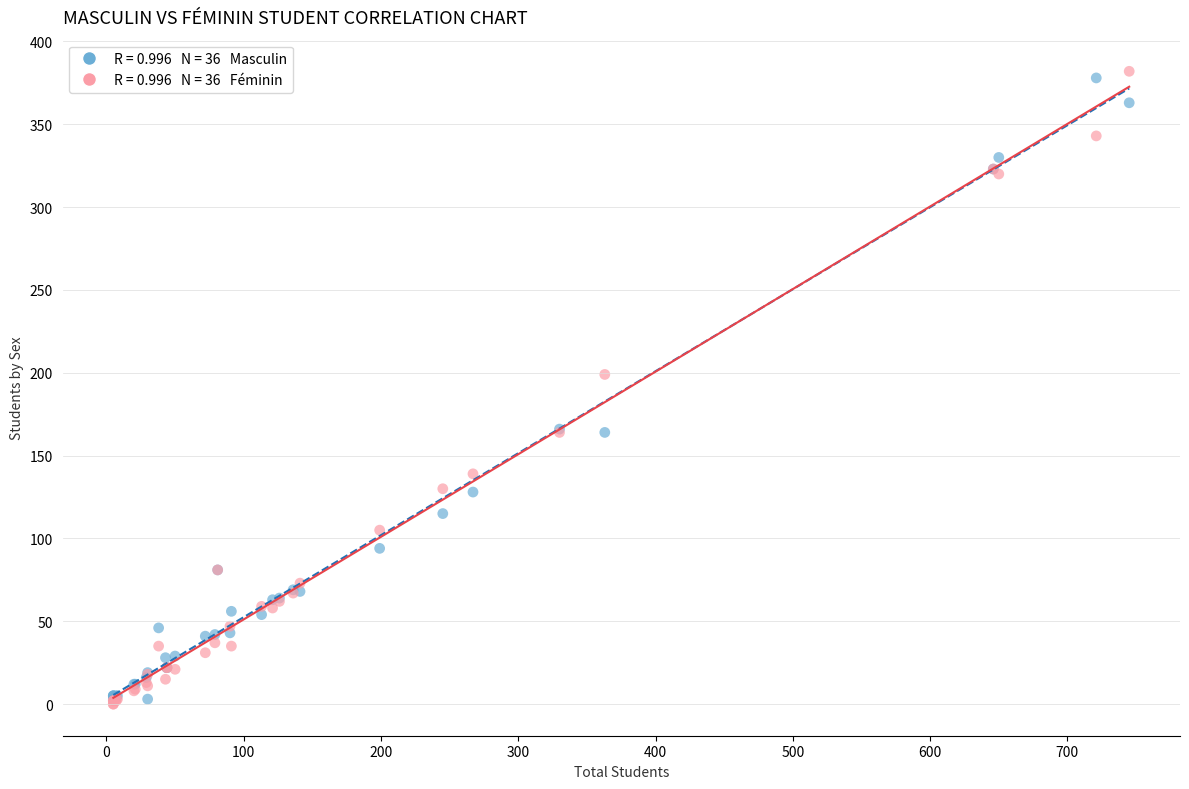

Across all series, what Y value is closest to 191?

199